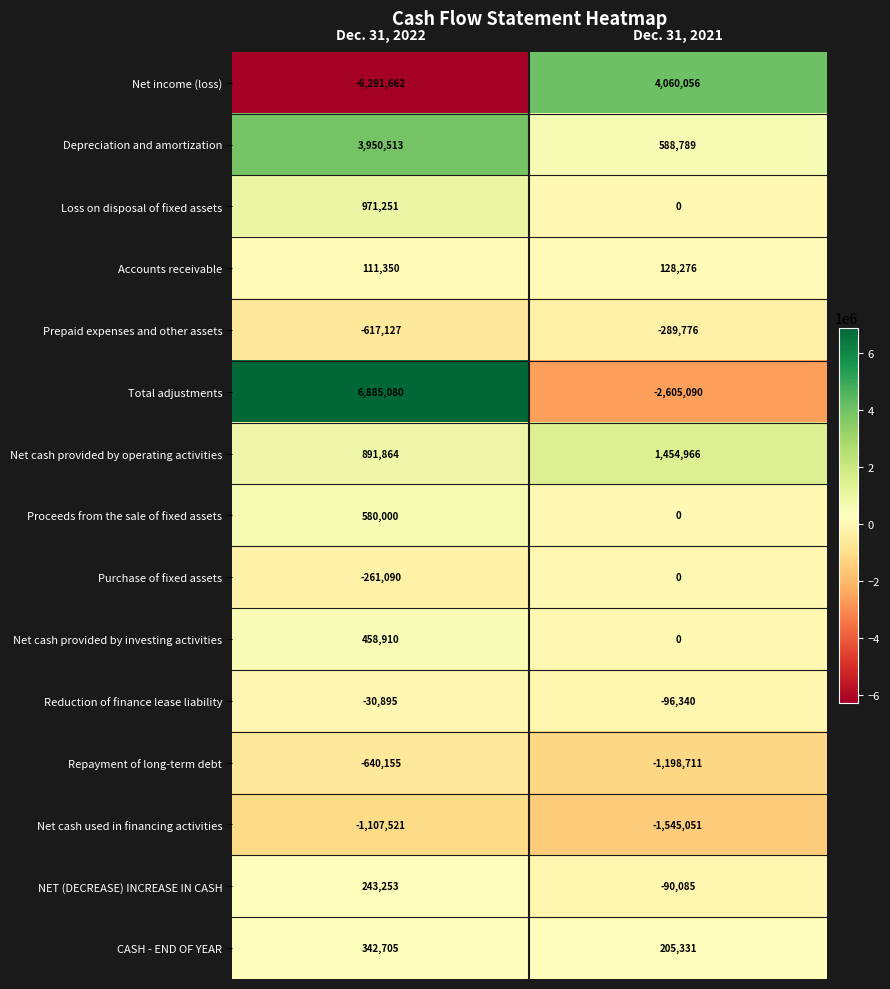

At which label does Prepaid expenses and other assets reach its peak?

Dec. 31, 2021